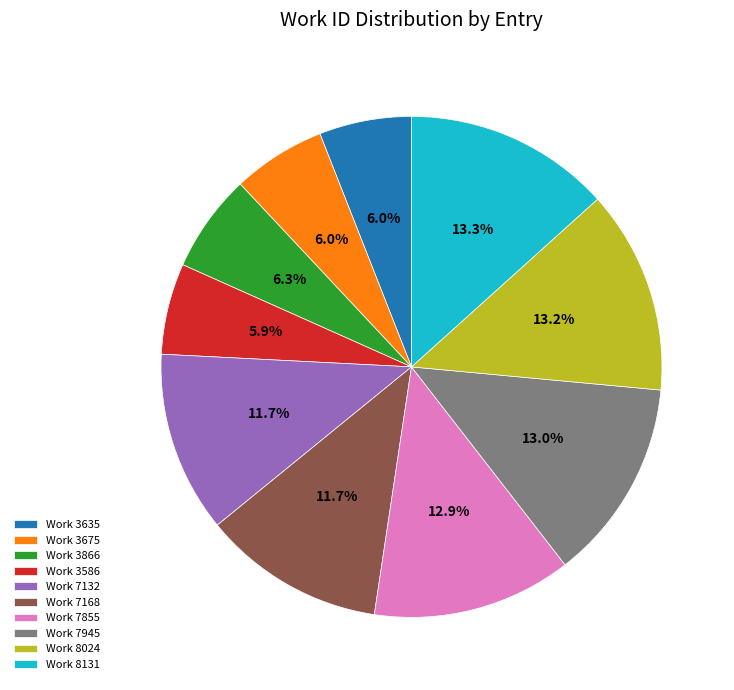

What is the ratio of the value at Work 3586 to the value at Work 7945?

0.5